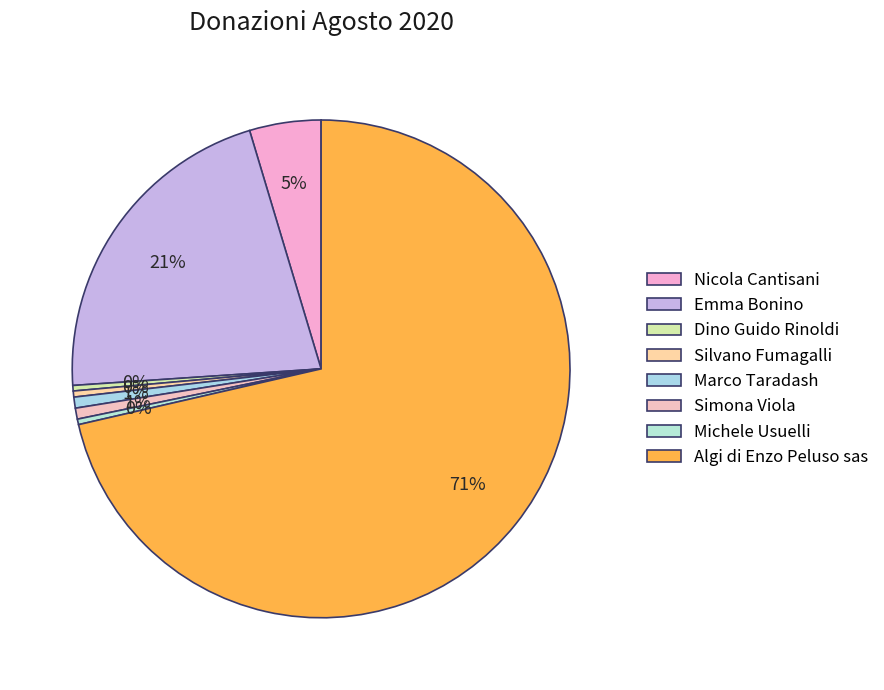

The Algi di Enzo Peluso sas slice represents 61% of the pie. True or false?

False